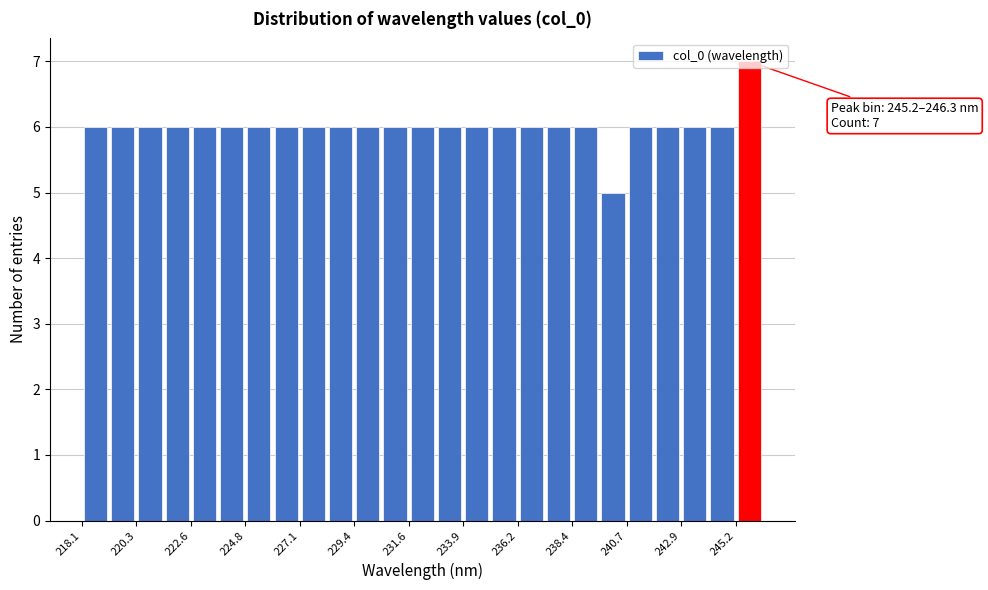

Around what value on the x-axis is the tallest bar? Give the approximate position of its centre, as read against the axis.

246.0